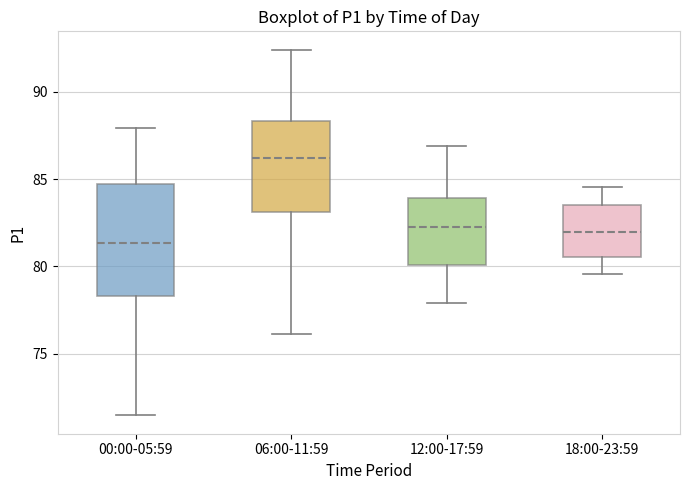

Where does the upper whisker of the box for 06:00-11:59 end on the y-axis? The values are not printed on the chart, so give them approximately, as read against the axis.

92.5